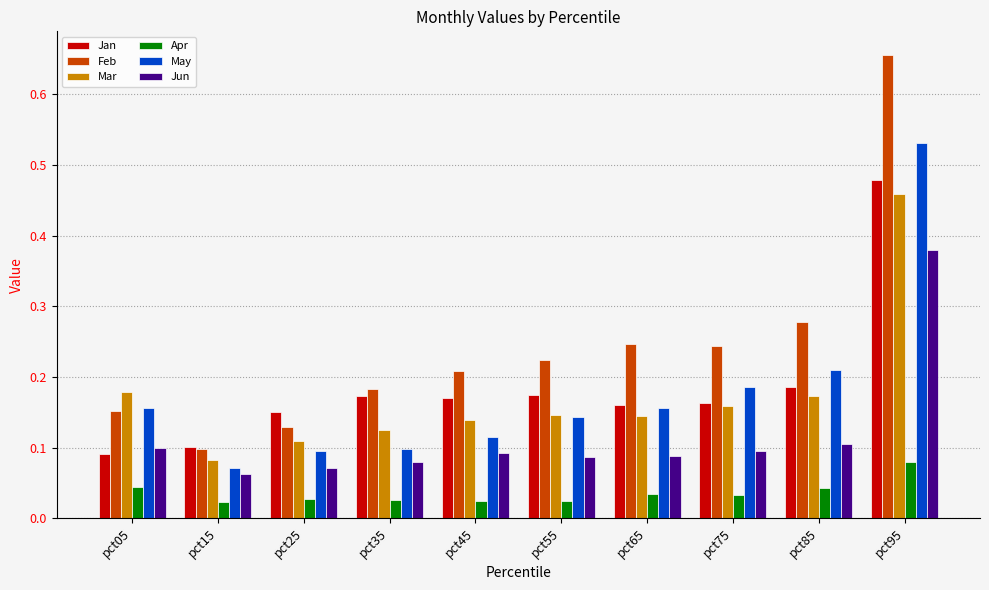

Count the Jan values in the range 0 to 1.

10